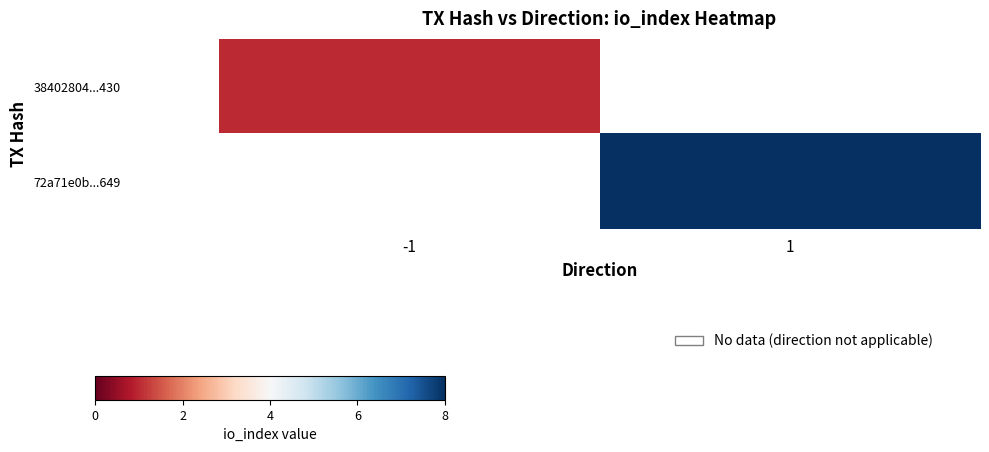

Which series has the widest spread of values?

38402804...430